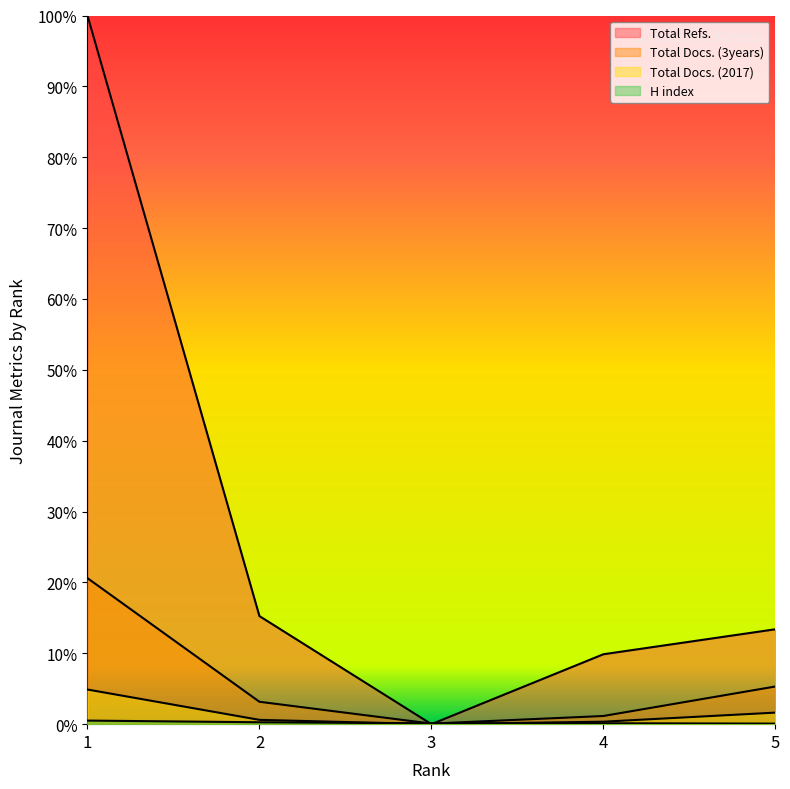

Between 3 and 2, which is larger?

2